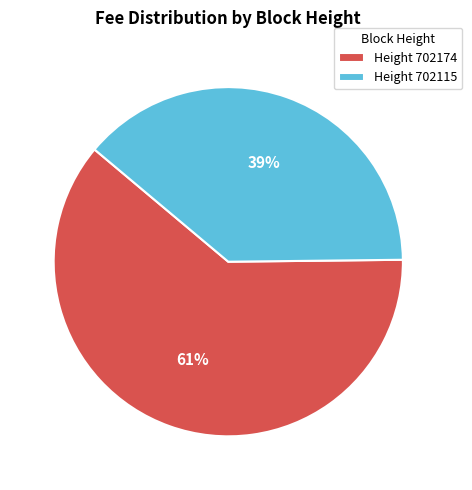

What is the smallest slice in the pie chart?

Height 702115